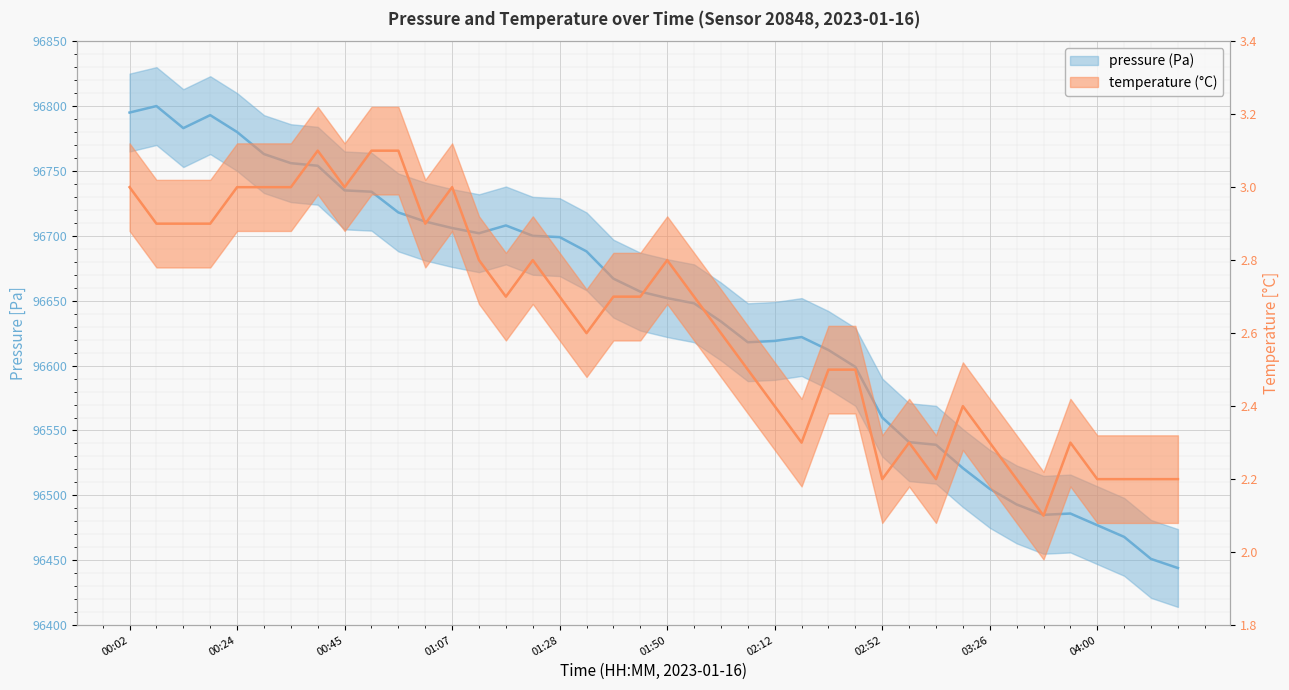

How many lines are shown in the chart?

2